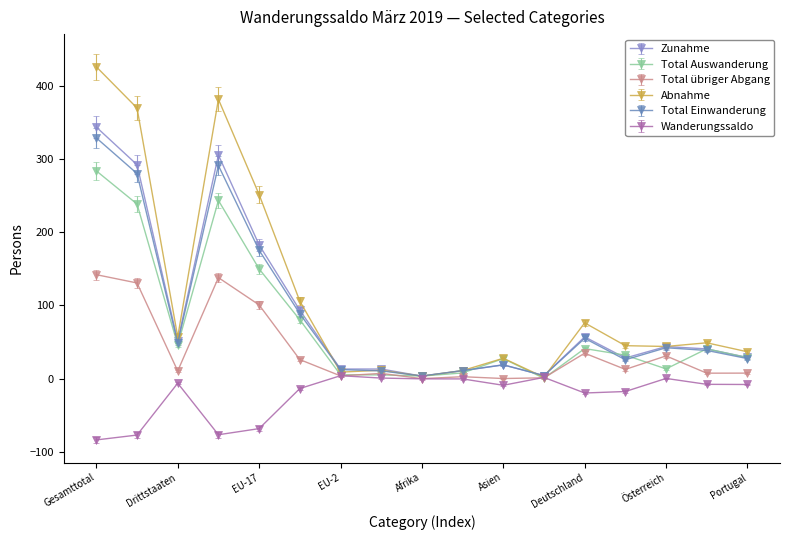

What is the smallest value displayed?

-83.4